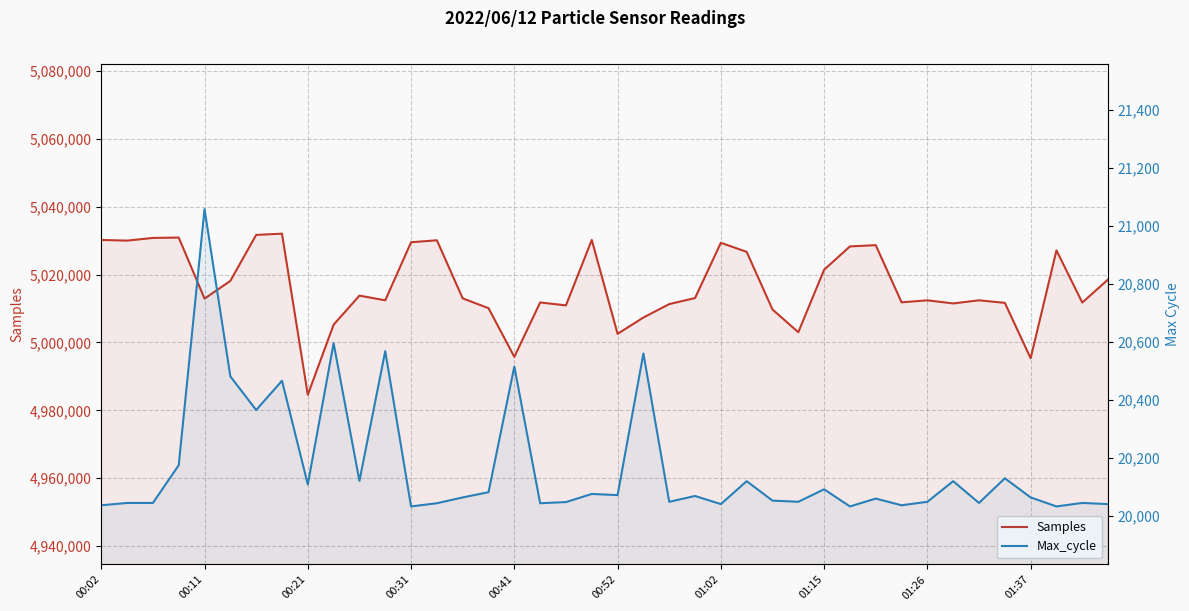

True or false: Max_cycle and Samples cross at least once.

False